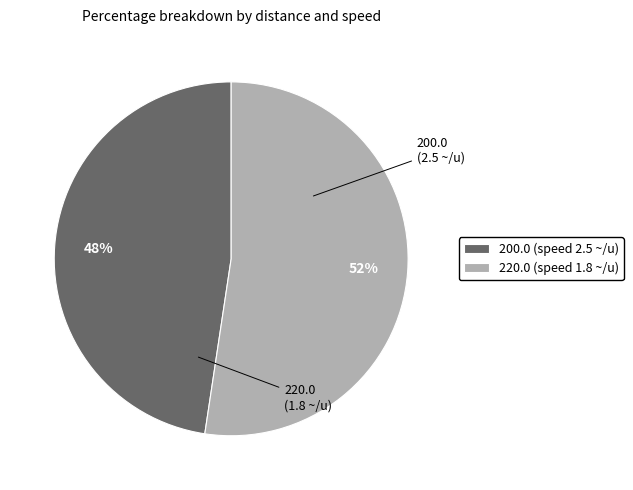

Is it true that 200.0 (speed 2.5 ~/u) is 42% of the pie?

False